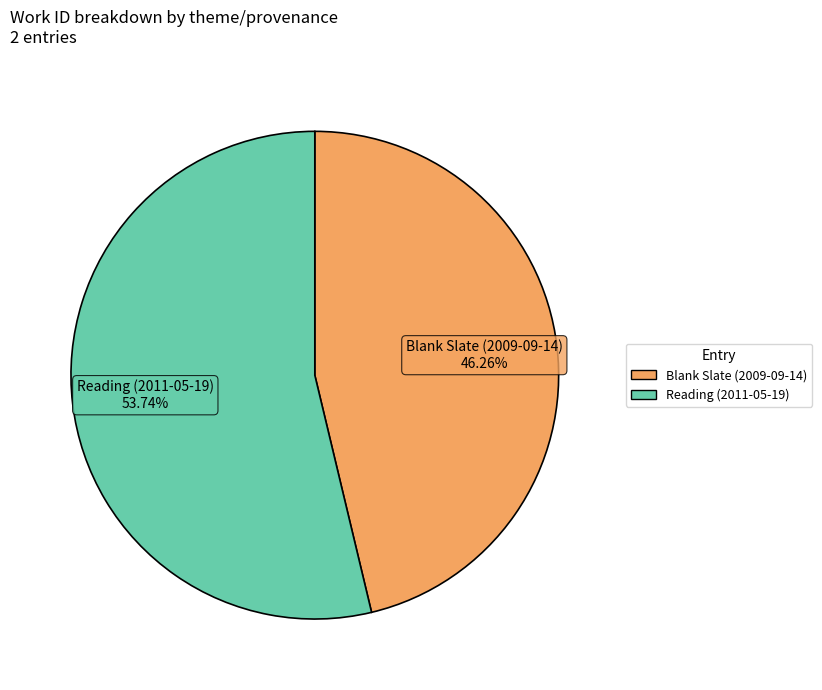

To the nearest percent, what portion does Blank Slate (2009-09-14) represent?

46%